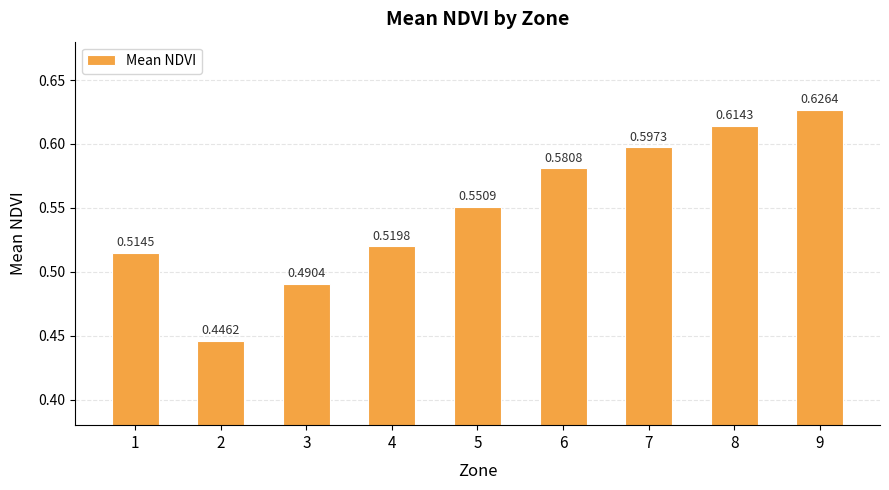

Rank the categories by value from lowest to highest.

2, 3, 1, 4, 5, 6, 7, 8, 9